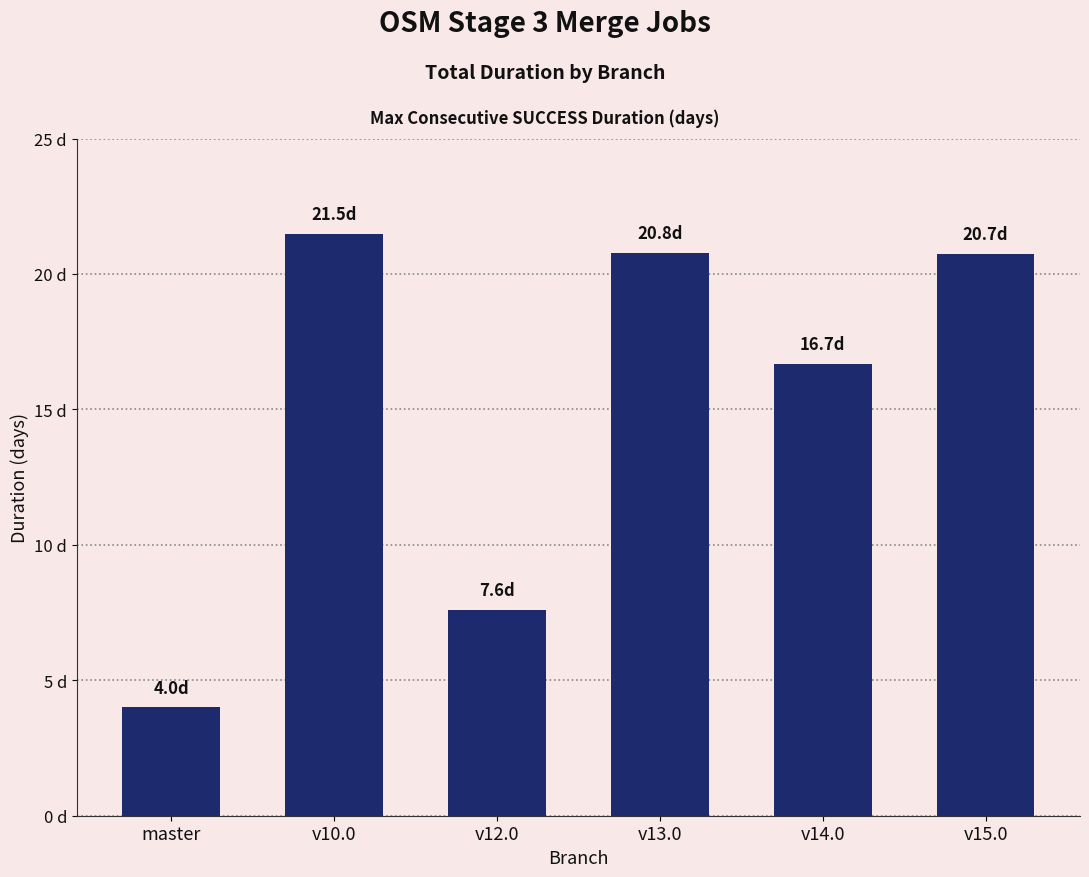

Reading left to right, transcribe all the data shown in this chart.

4.0	21.5	7.6	20.8	16.7	20.7